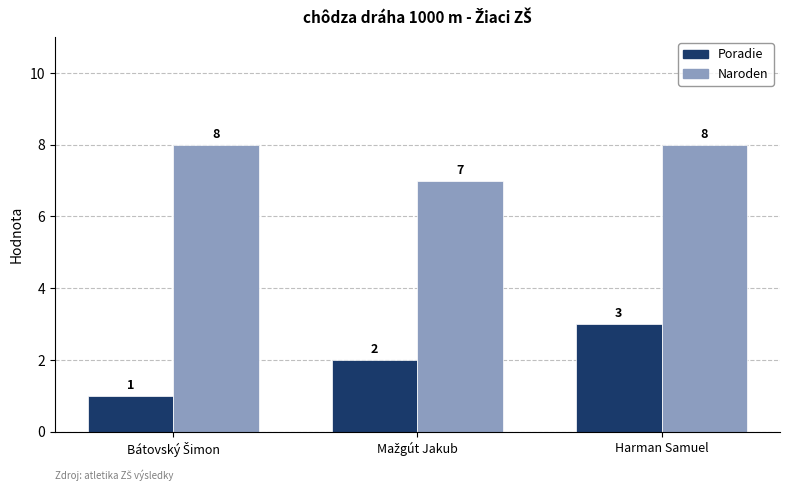

What is the spread (max minus min) of values at Harman Samuel?

5